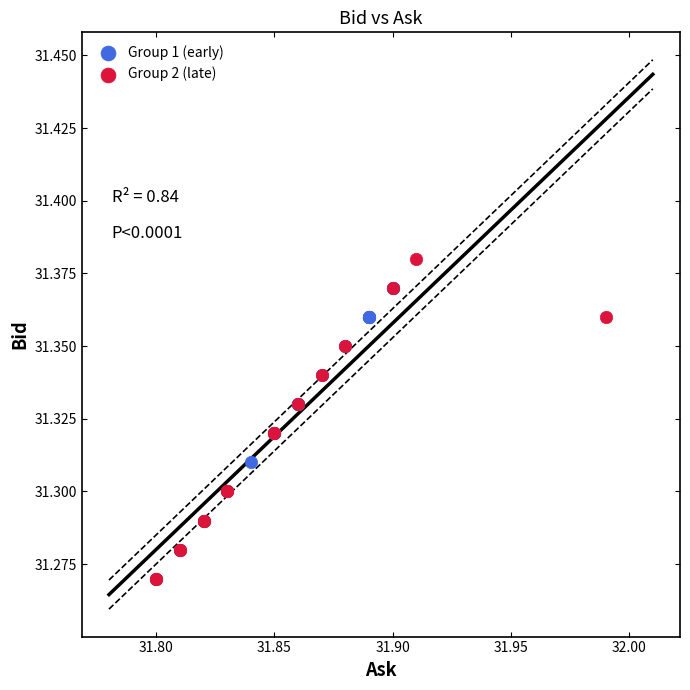

Which series contains the highest Y value?

Group 2 (late)